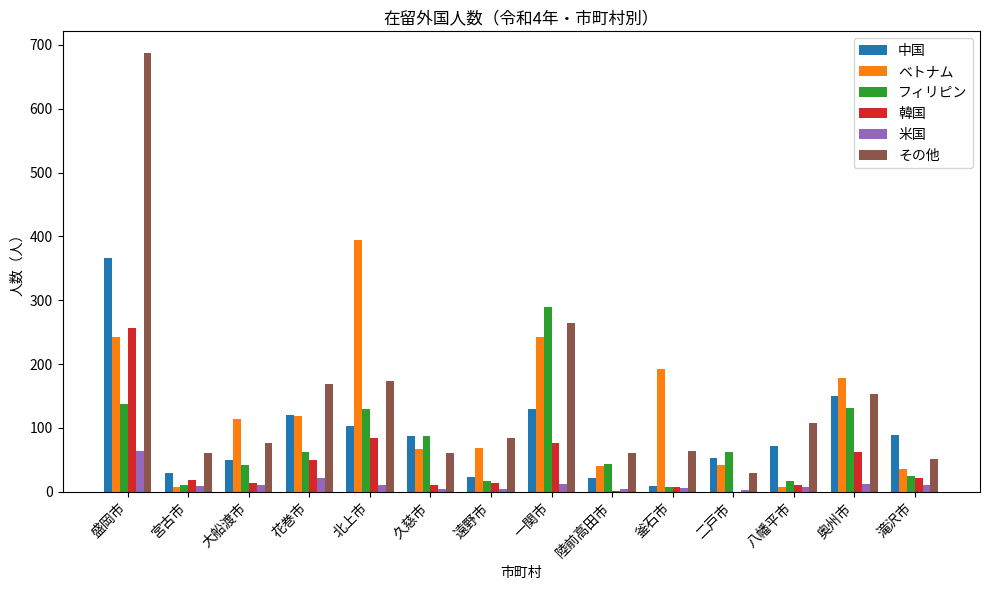

Is the value of 中国 at 北上市 greater than the value of その他 at 滝沢市?

Yes